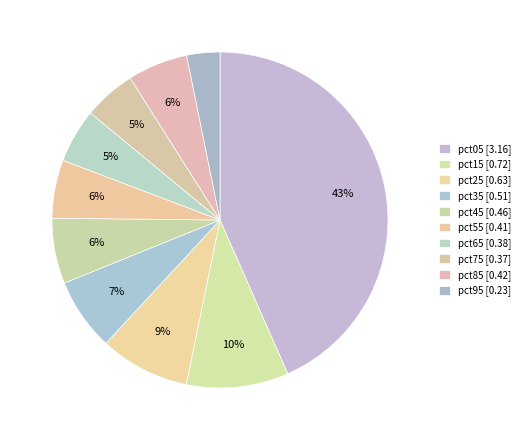

Is it true that pct15 is 10% of the pie?

True